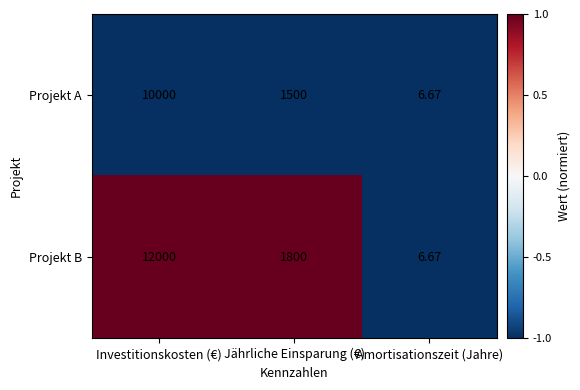

At which label does Projekt B first exceed 1800?

Investitionskosten (€)